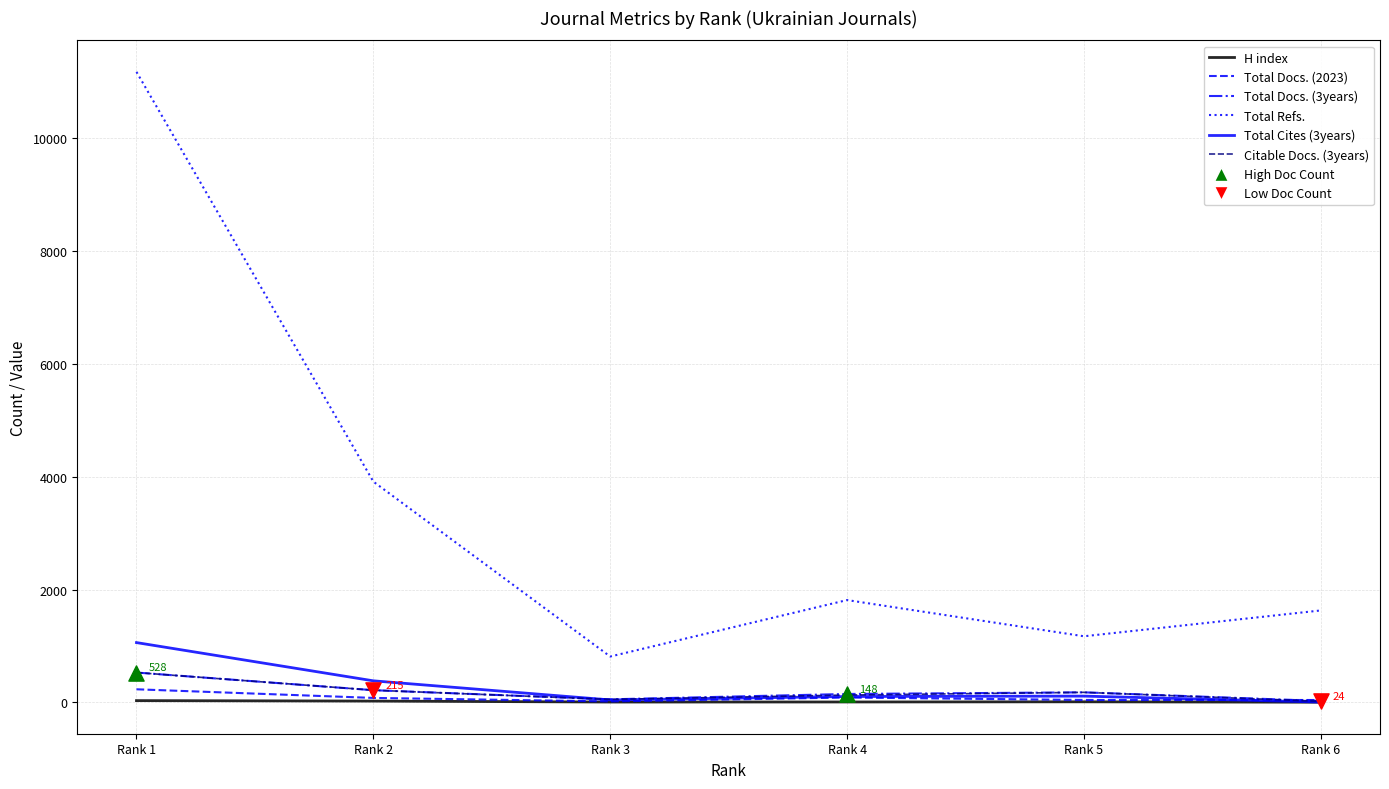

Which series has the largest range (max minus min)?

Total Refs.